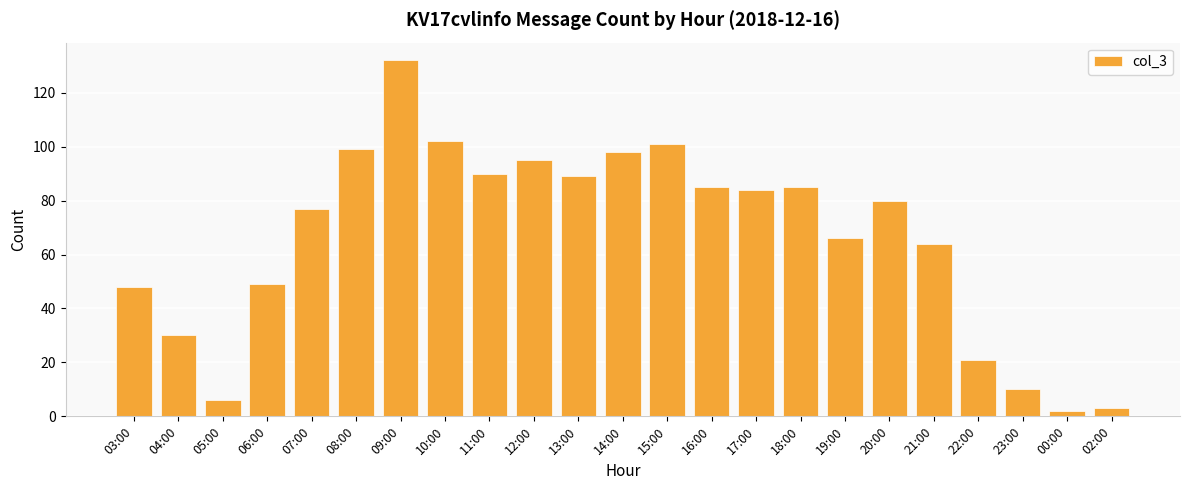

Reading left to right, list all the values displayed in this chart.

48	30	6	49	77	99	132	102	90	95	89	98	101	85	84	85	66	80	64	21	10	2	3